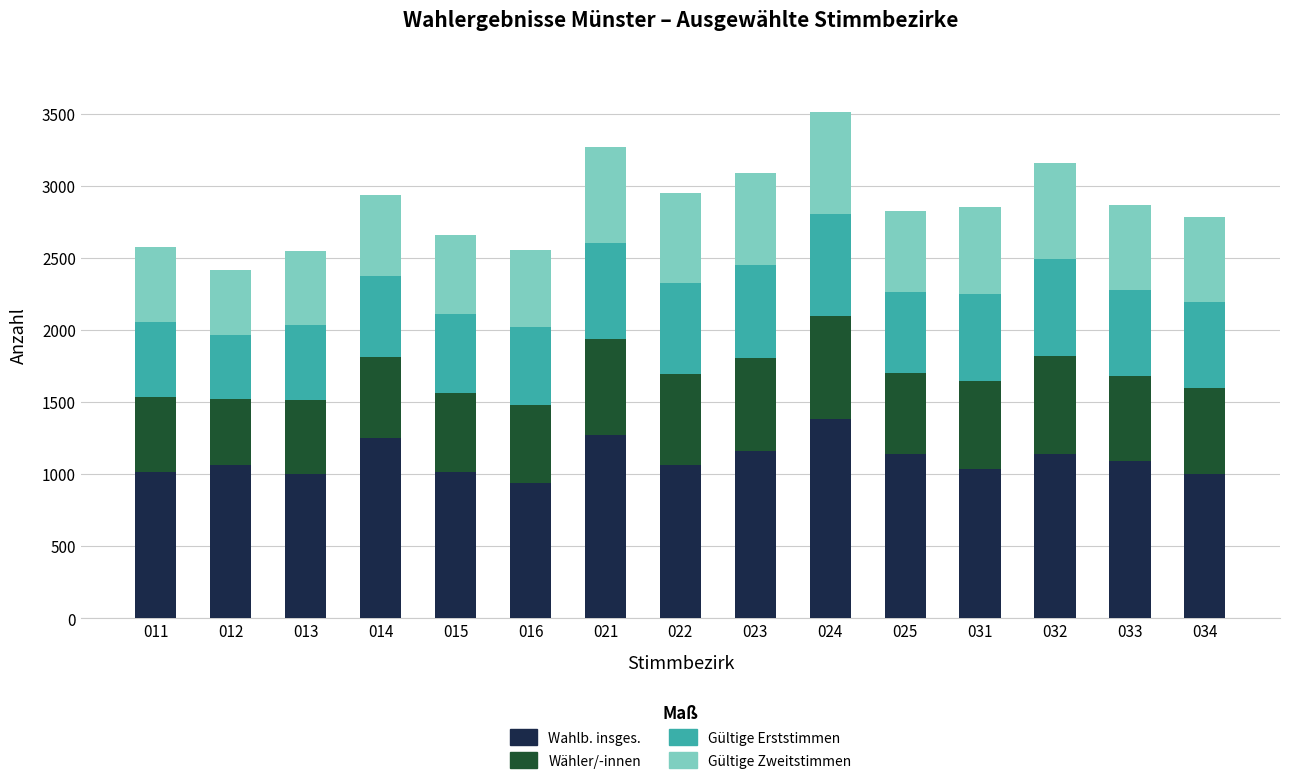

What is the minimum value for Wahlb. insges.?

942